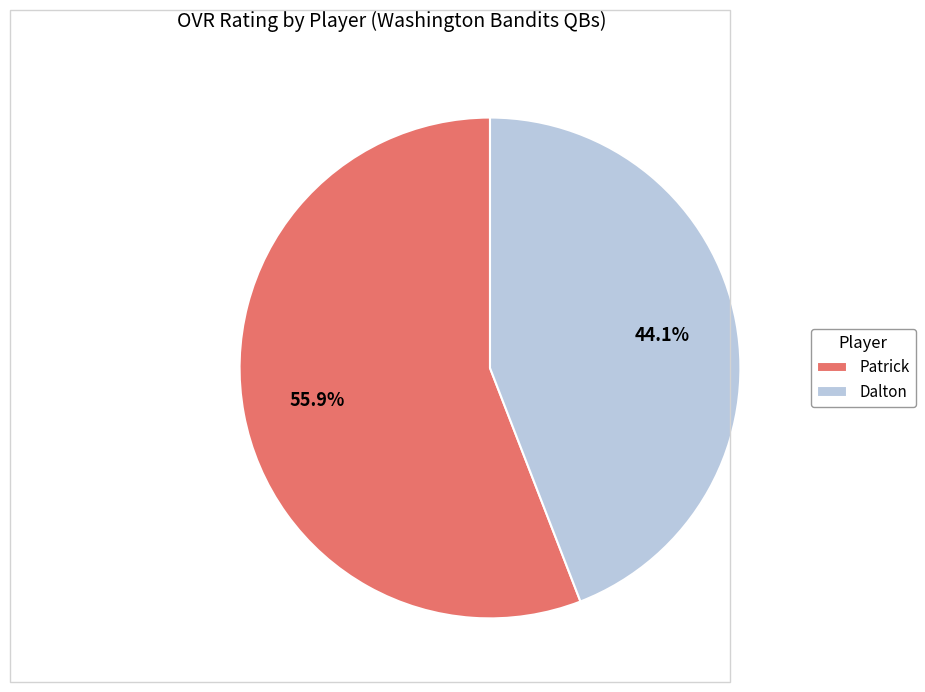

Is Dalton the majority of the pie?

No